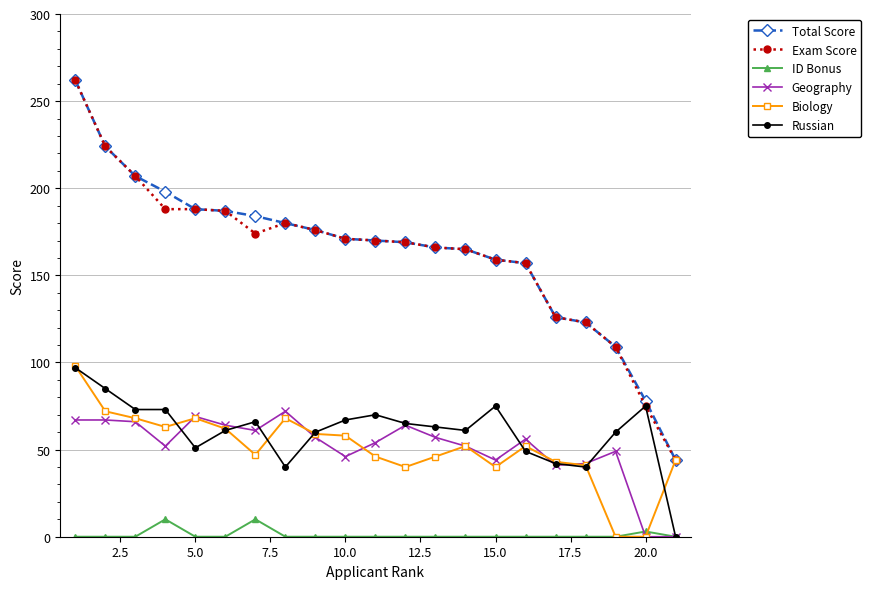

How many values in the Biology series are below 52?

10